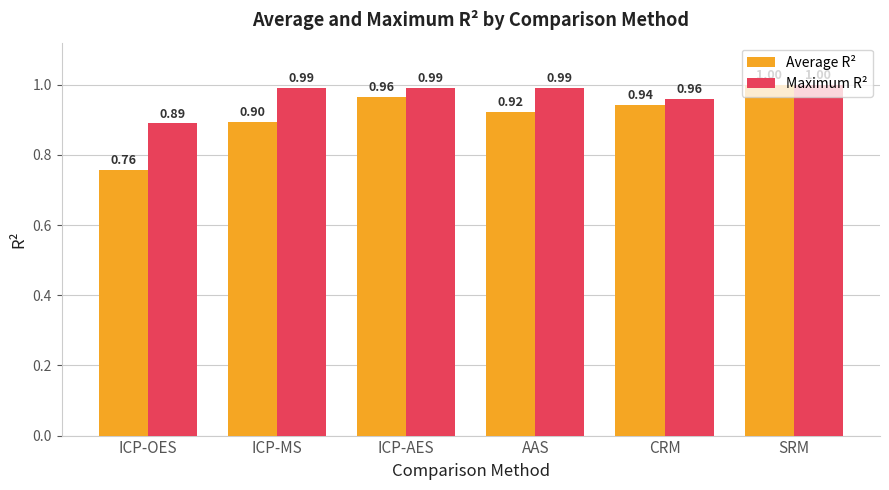

At ICP-AES, list the series in order from largest to smallest.

Maximum R², Average R²